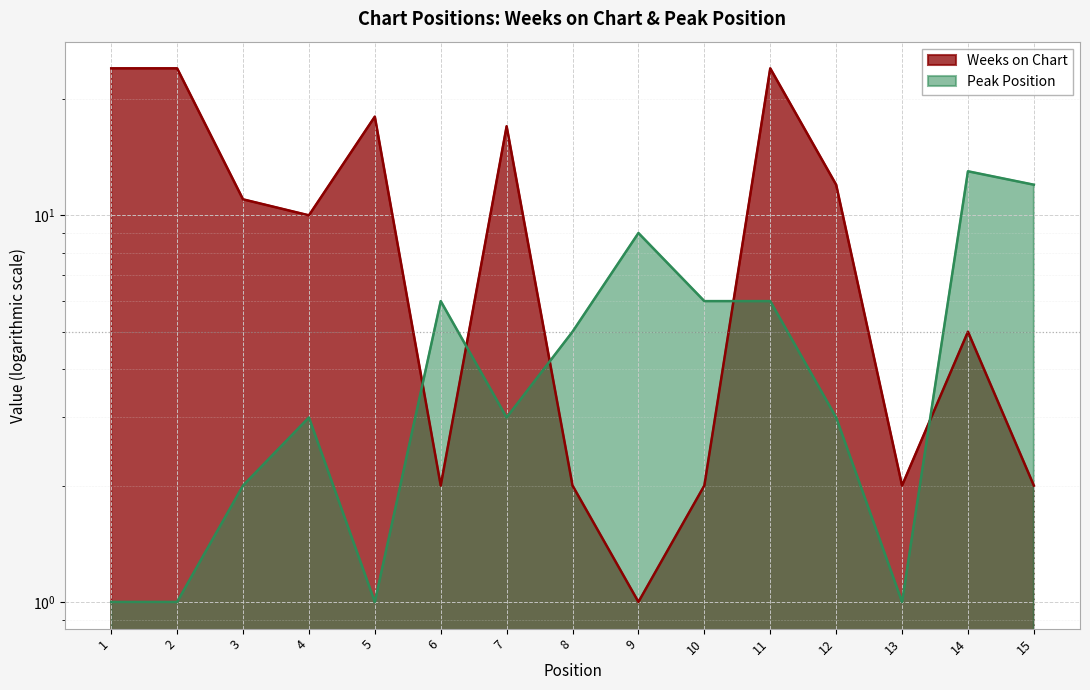

What is the sum of all Weeks on Chart values?

156